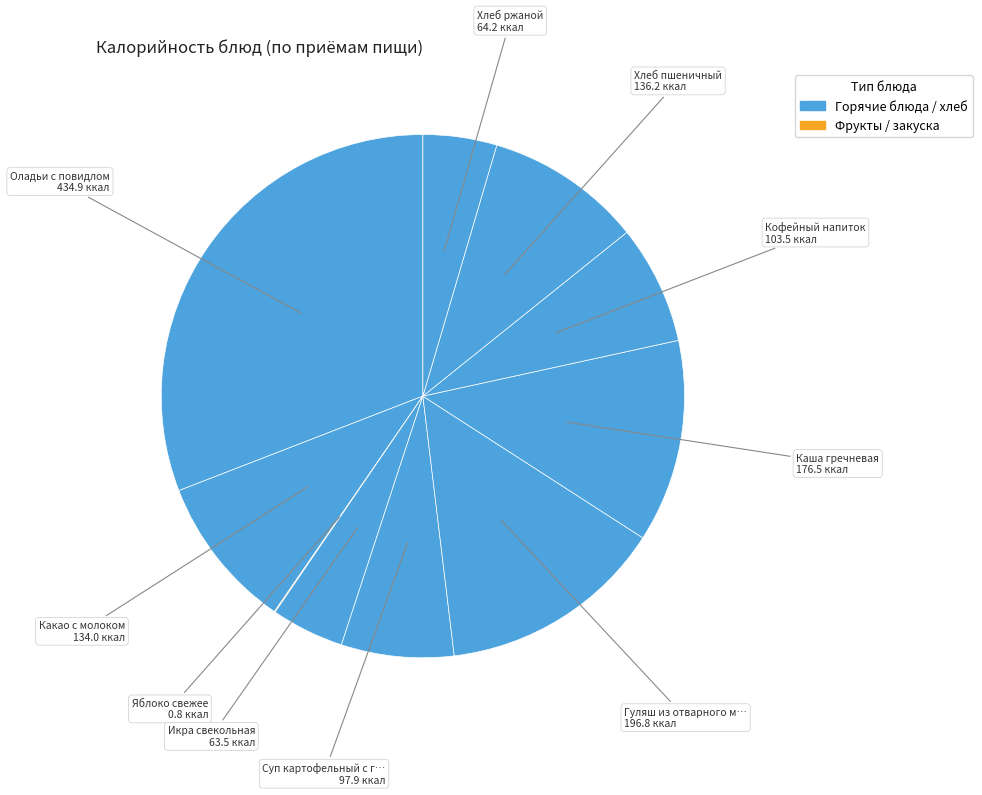

Count the number of slices in the pie.

10